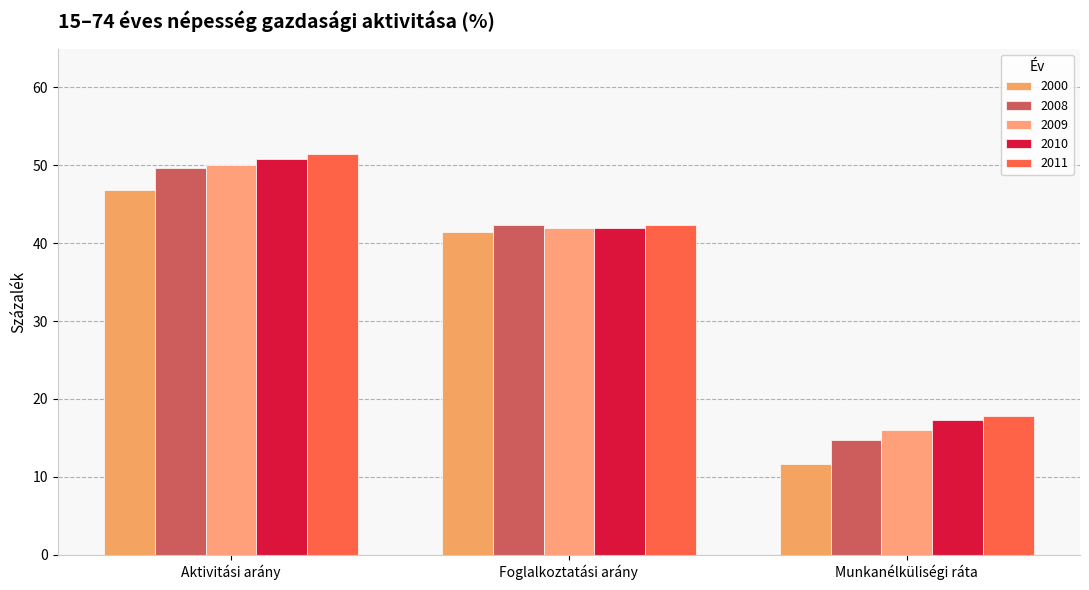

How many data points does each series have?

3